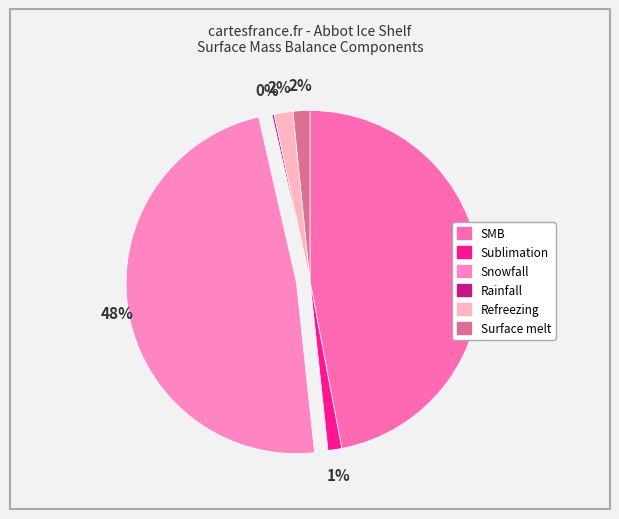

Is it true that Sublimation is 1% of the pie?

True